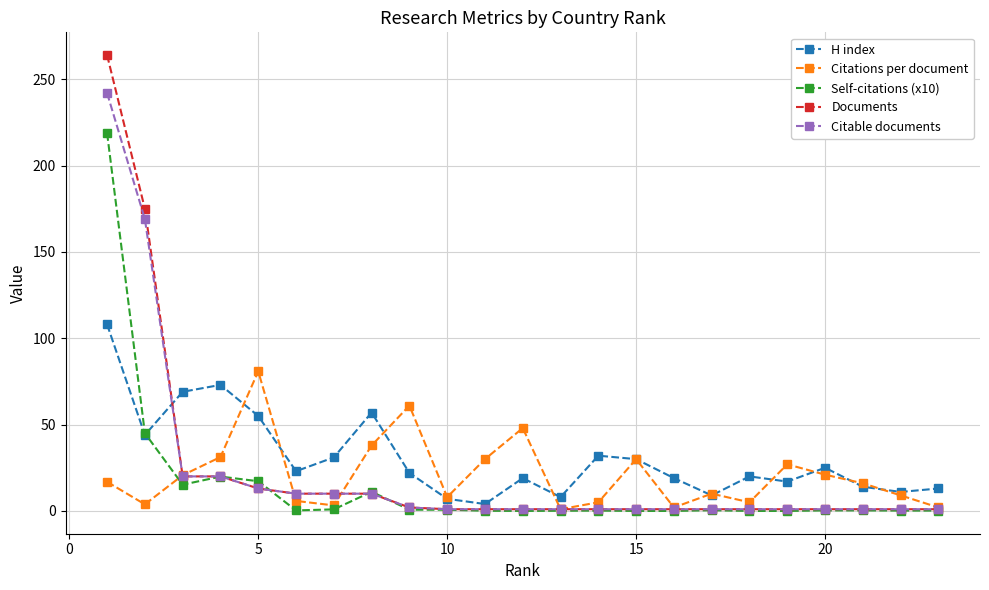

What is the highest value of the H index series?

108.0